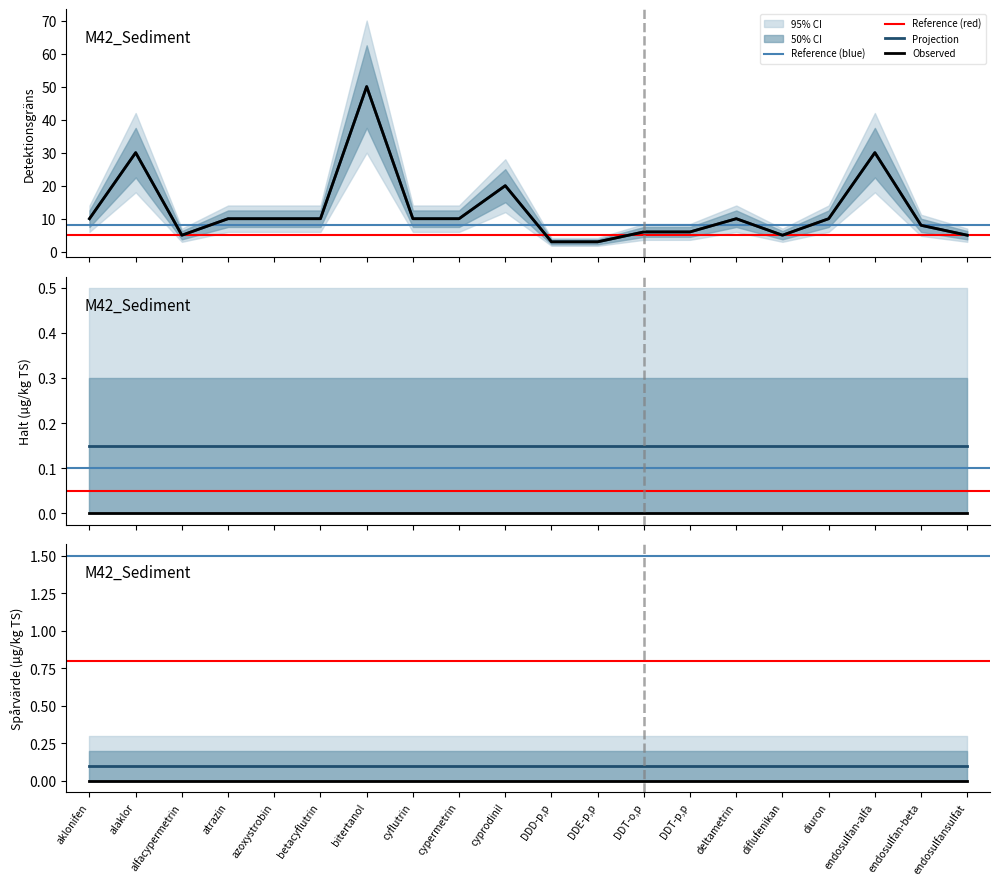

In Detektionsgräns, how many points are lower than both neighbors (excluding endpoints)?

2